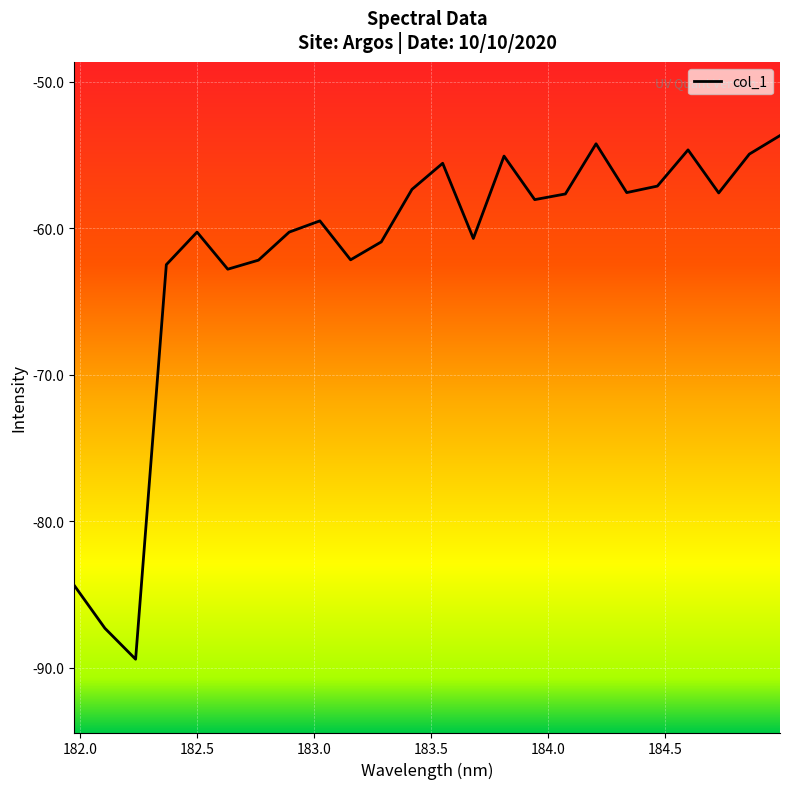

What is the smallest value displayed?

-89.4